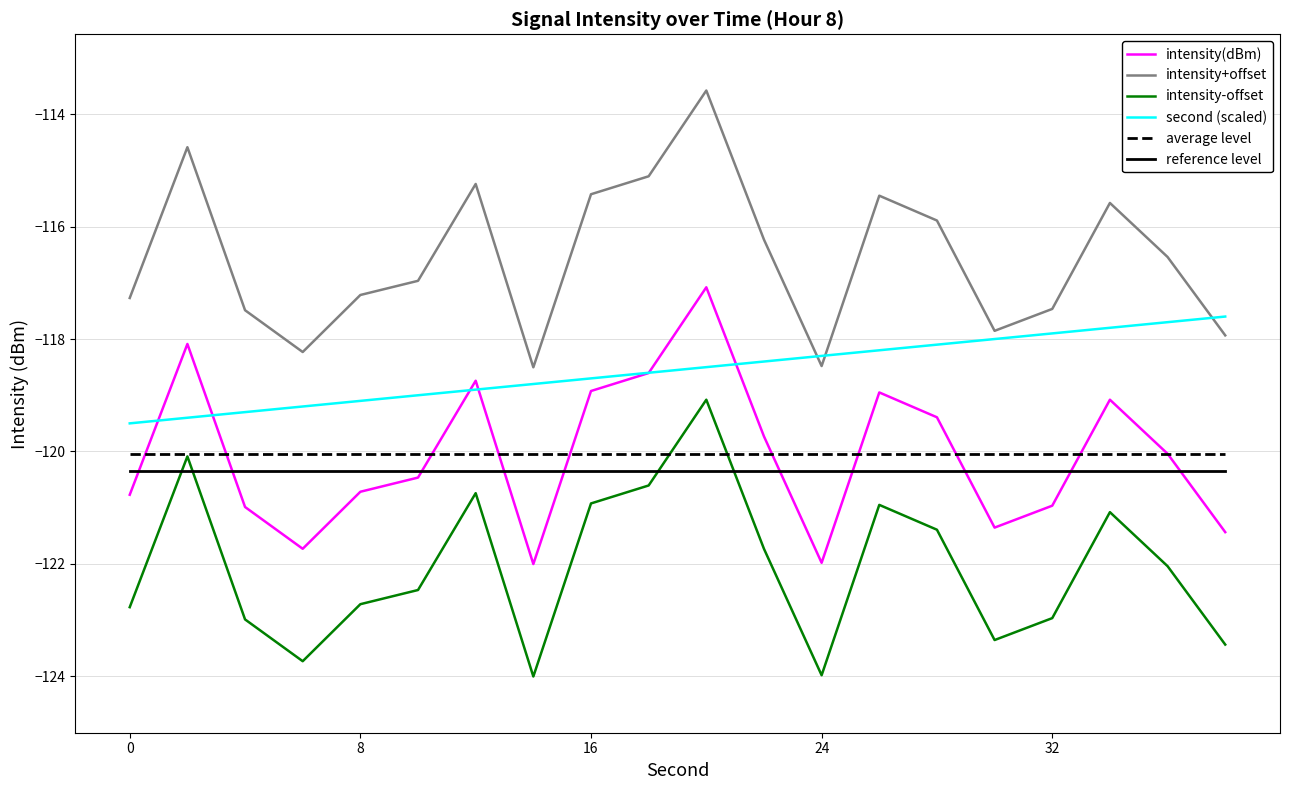

Does the chart display data point markers on the line(s)?

No